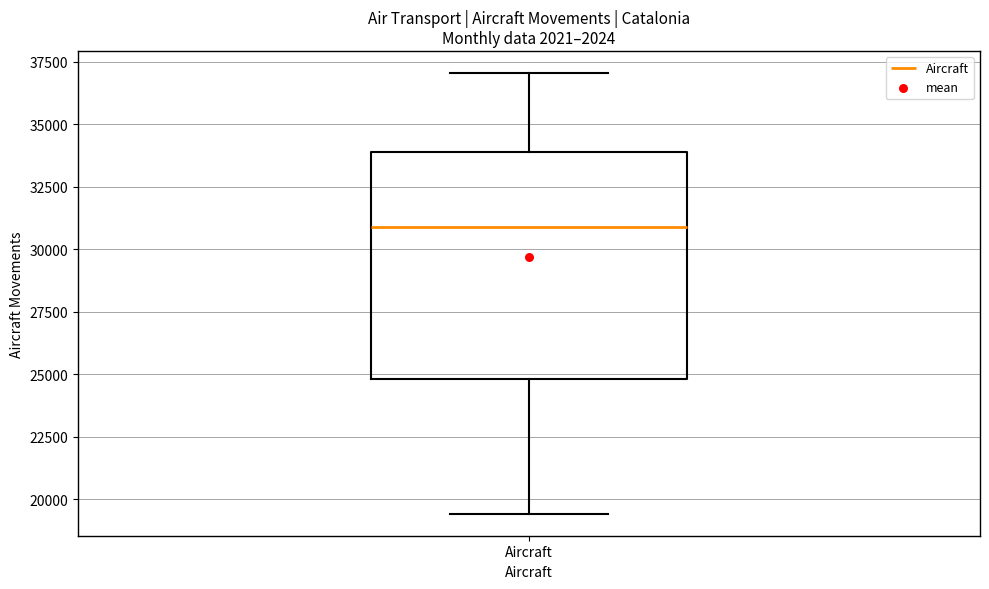

Where is the lower edge of the box for Aircraft on the y-axis? The values are not printed on the chart, so give them approximately, as read against the axis.

25000